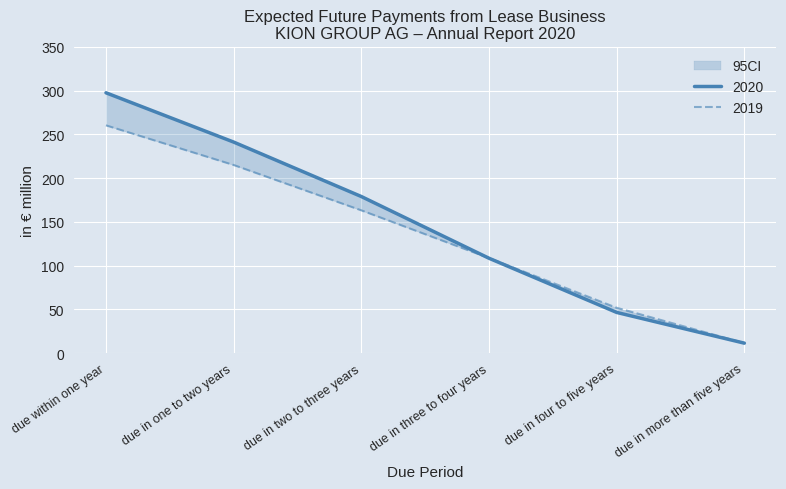

What is the sum of the 2019 values at due in two to three years and due in more than five years?

174.6